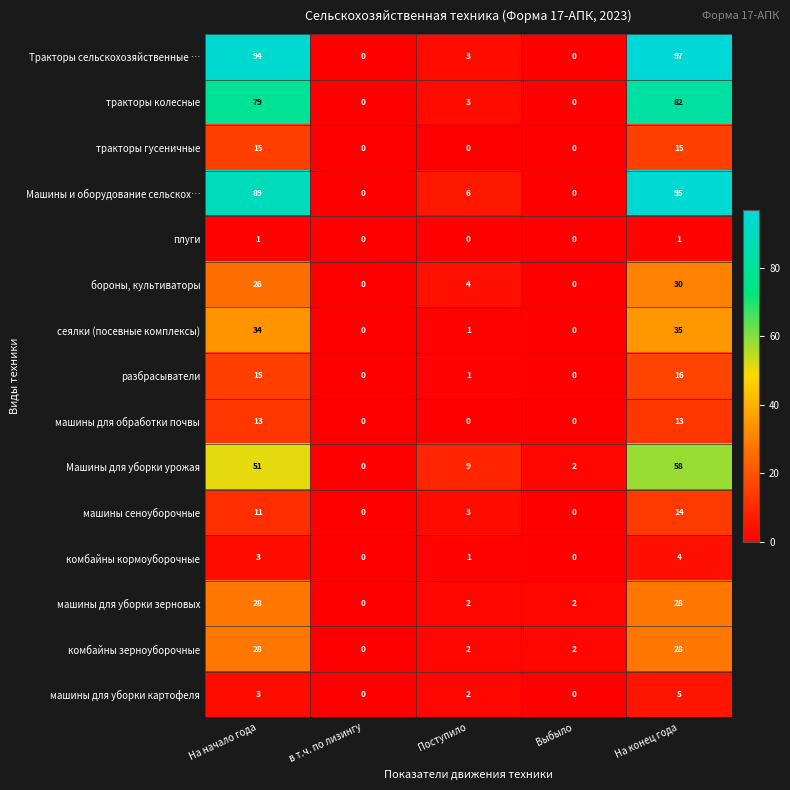

How many машины для уборки картофеля values are between 0 and 3?

4